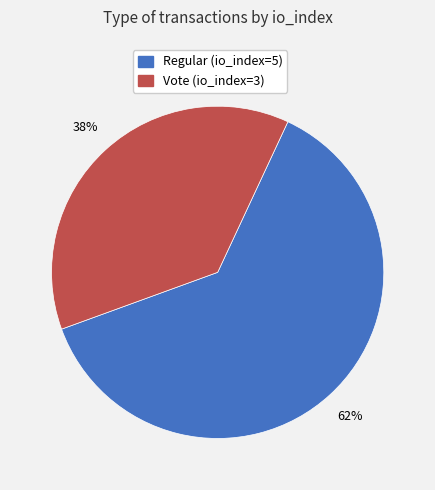

Is it true that Vote (io_index=3) is 23% of the pie?

False